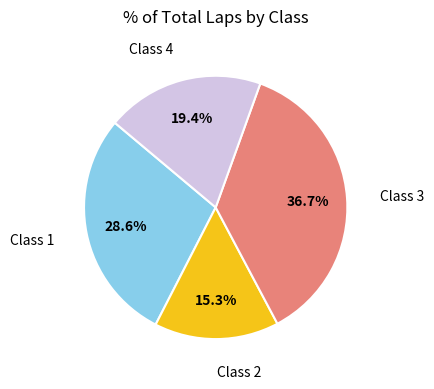

Is there any slice that represents more than half of the pie?

No